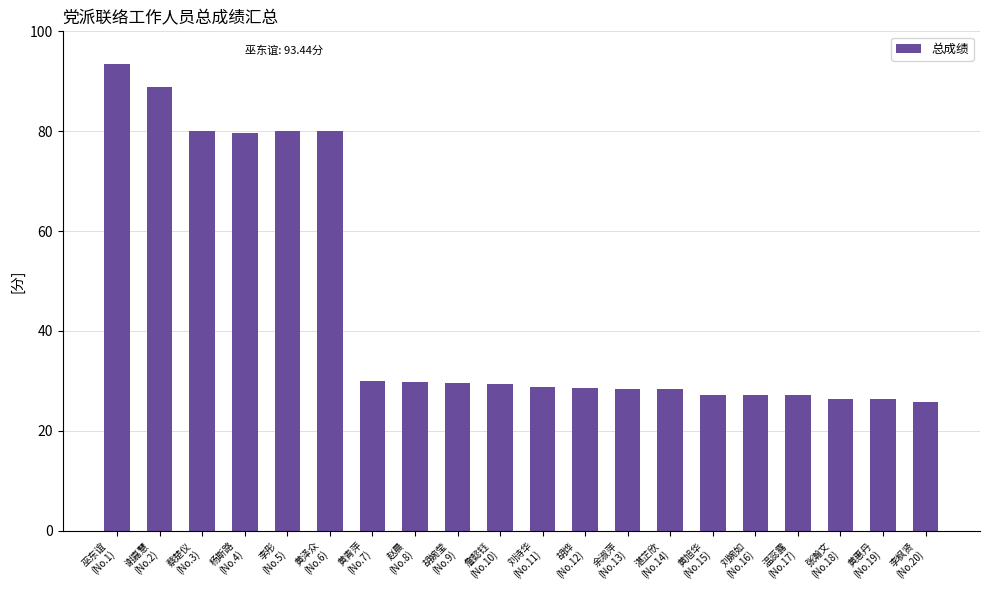

What is the minimum value shown in the chart?

25.7